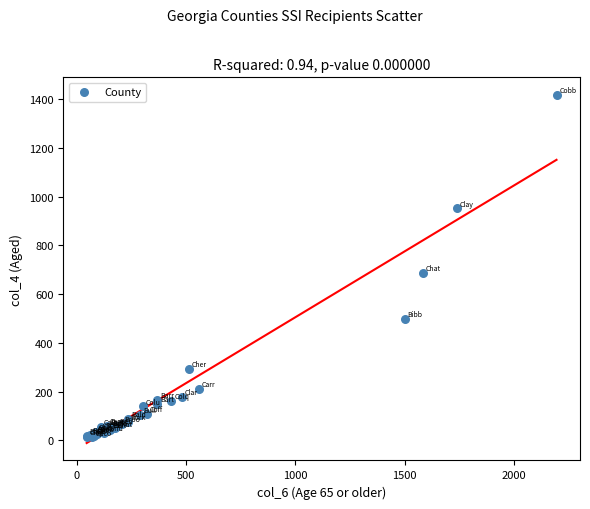

What Y value in the scatter plot is closest to 715?

687